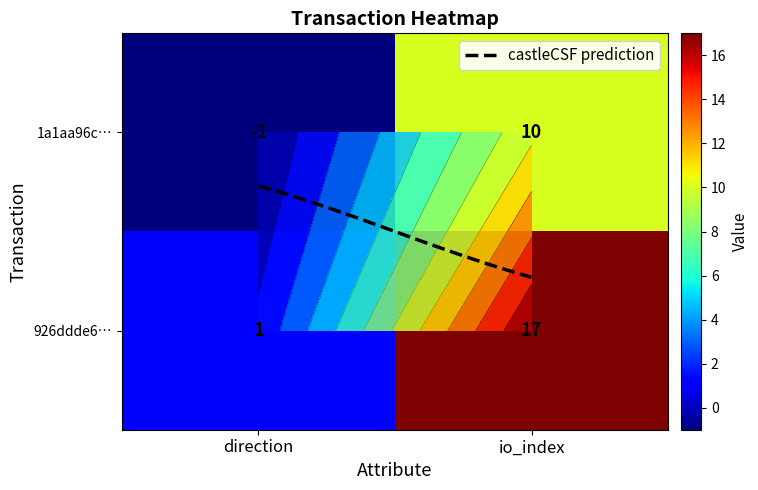

Reading left to right, extract all data points from this chart.

1a1aa96c937c1c3c8e7338ef4b844a2dc88aa2a: 0=-1	1=10
926ddde6cf78de35a1ee7572bbe87a972e404a7: 0=1	1=17